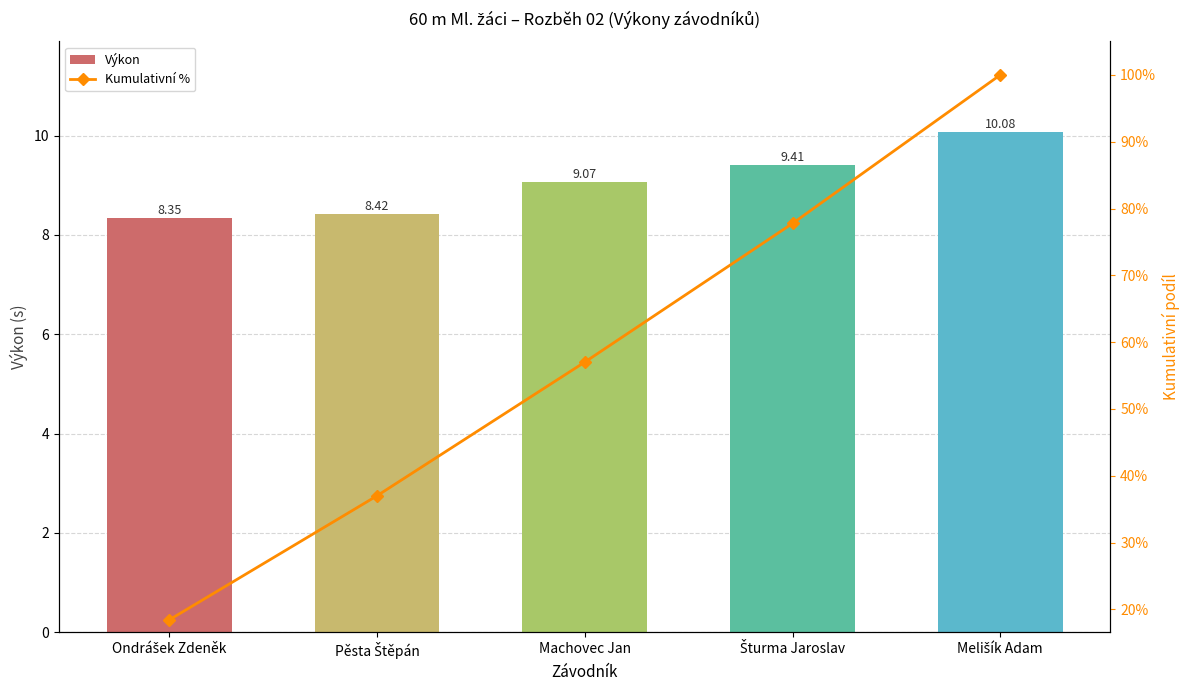

Reading right to left, what are all the values shown in this chart?

Výkon: Melišík Adam=10.1	Šturma Jaroslav=9.4	Machovec Jan=9.1	Pěsta Štěpán=8.4	Ondrášek Zdeněk=8.3
Kumulativní %: Melišík Adam=100.0	Šturma Jaroslav=77.8	Machovec Jan=57.0	Pěsta Štěpán=37.0	Ondrášek Zdeněk=18.4